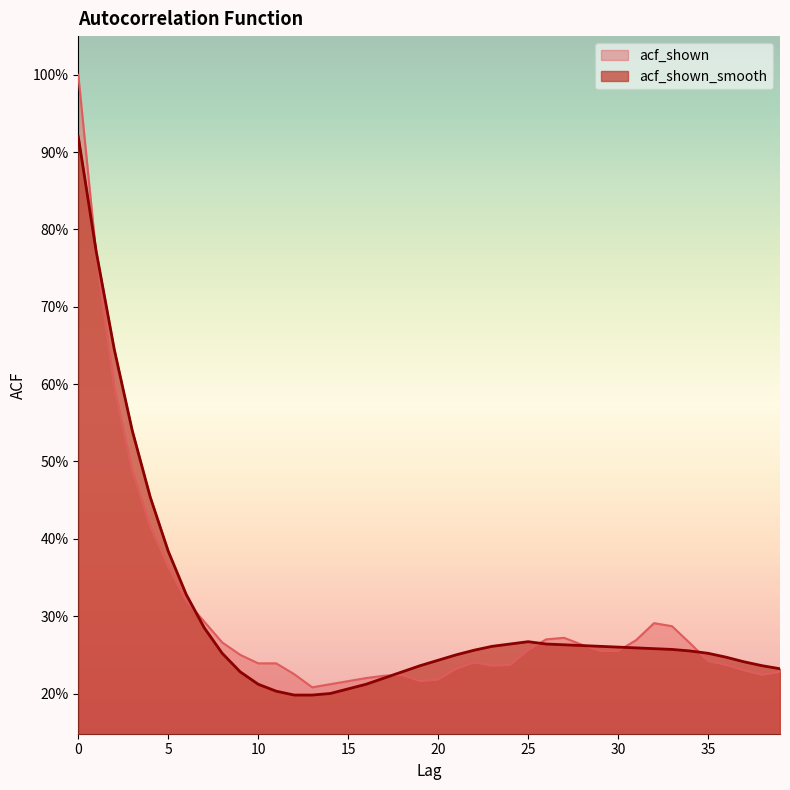

Does the chart display data point markers on the line(s)?

No